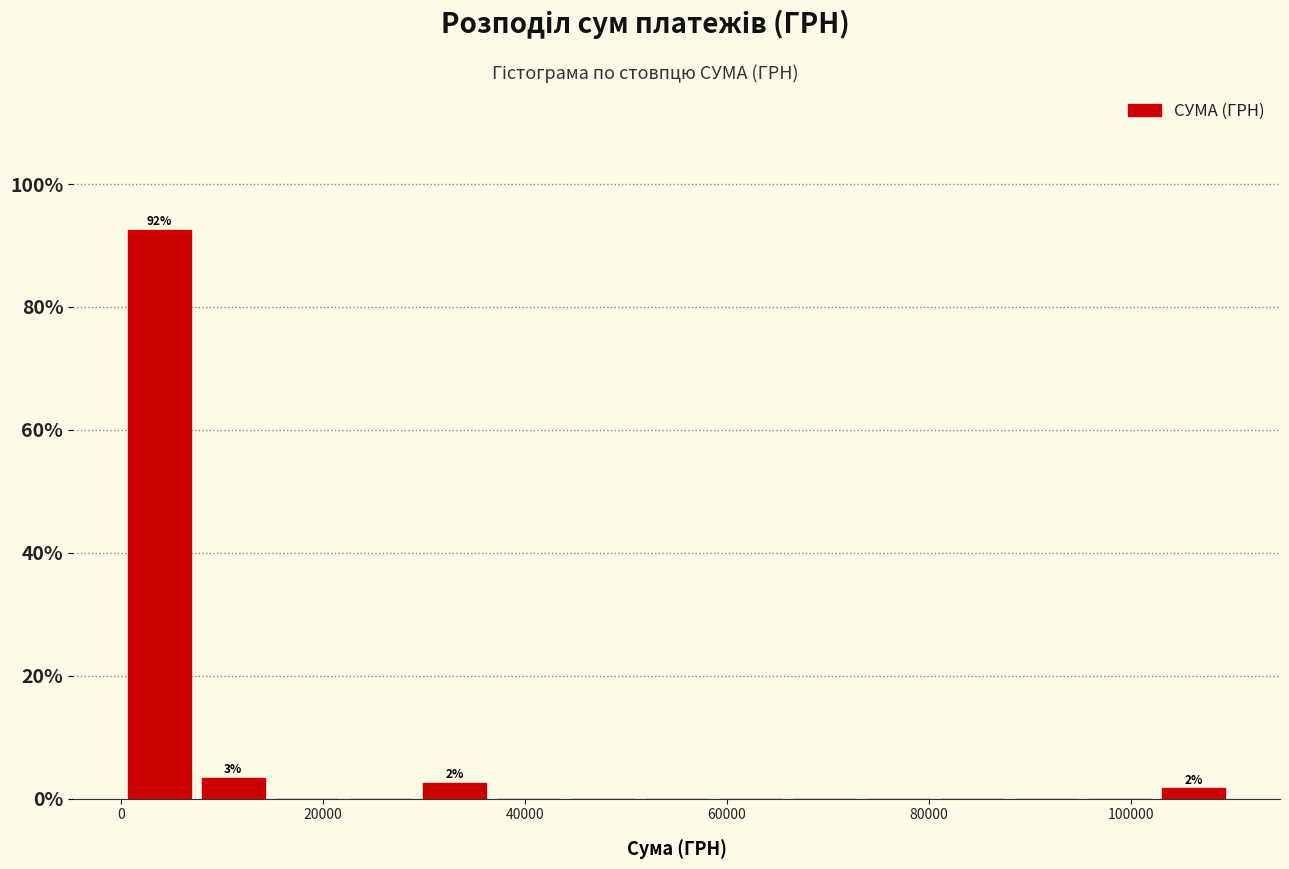

Around what value on the x-axis is the tallest bar? Give the approximate position of its centre, as read against the axis.

4000